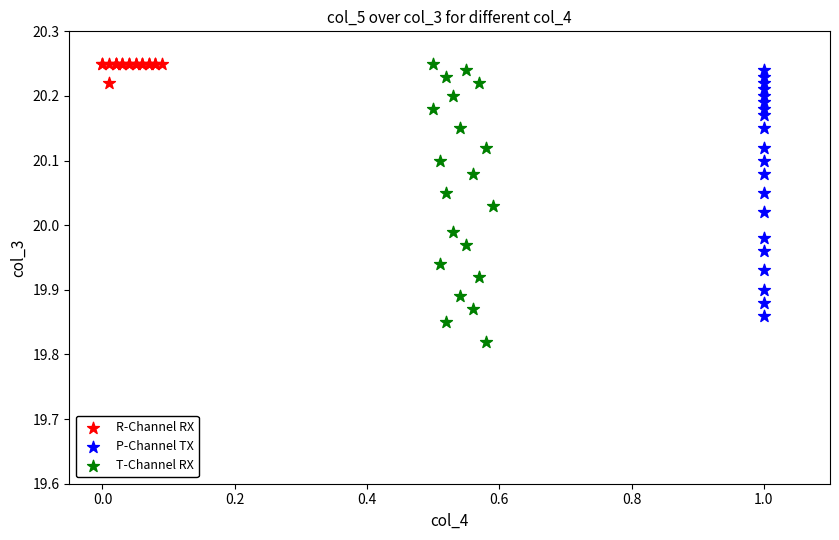

Which series has the widest spread of Y values?

T-Channel RX